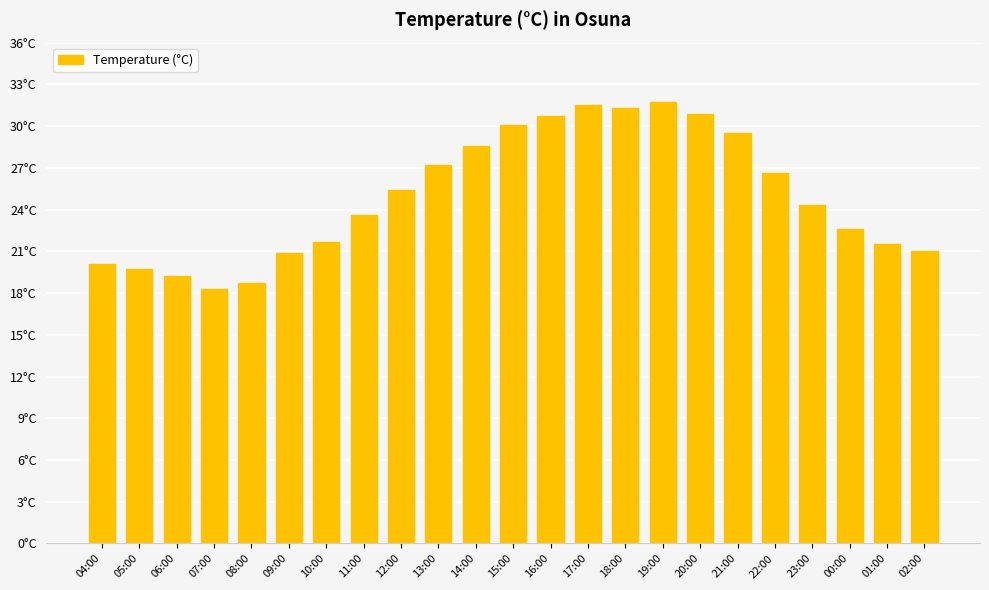

The chart shows a value of 20.1 at 04:00. True or false?

True